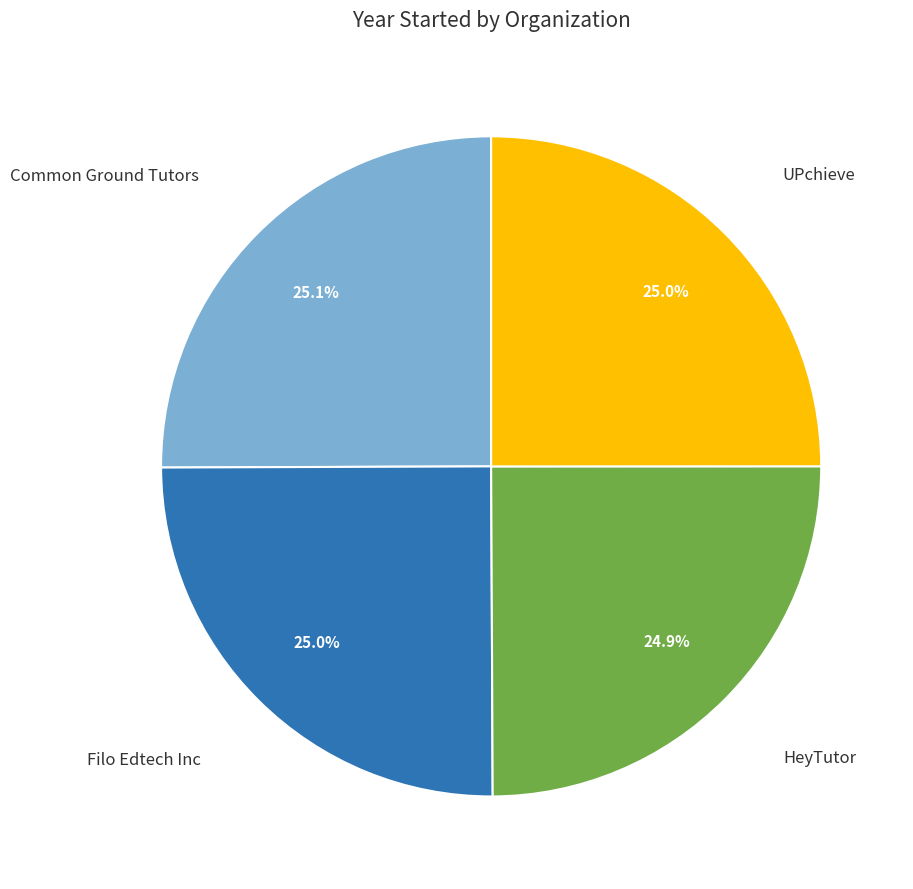

Does any single category account for the majority?

No